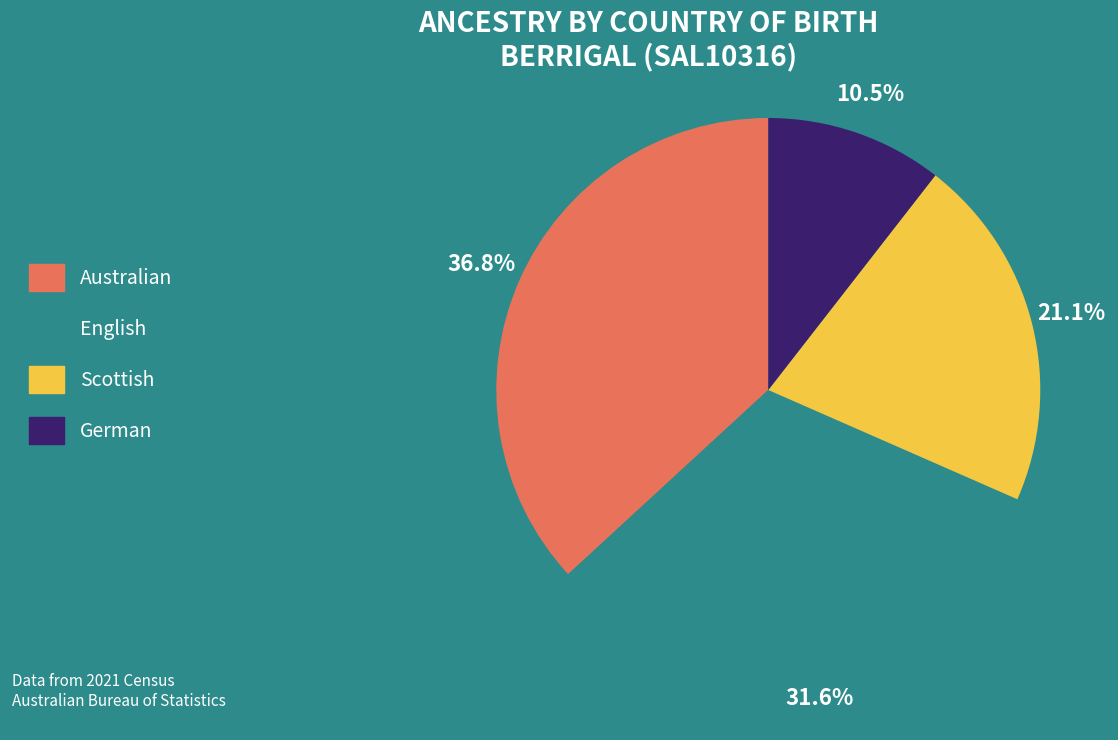

How much of the chart is everything except German?

89.5%